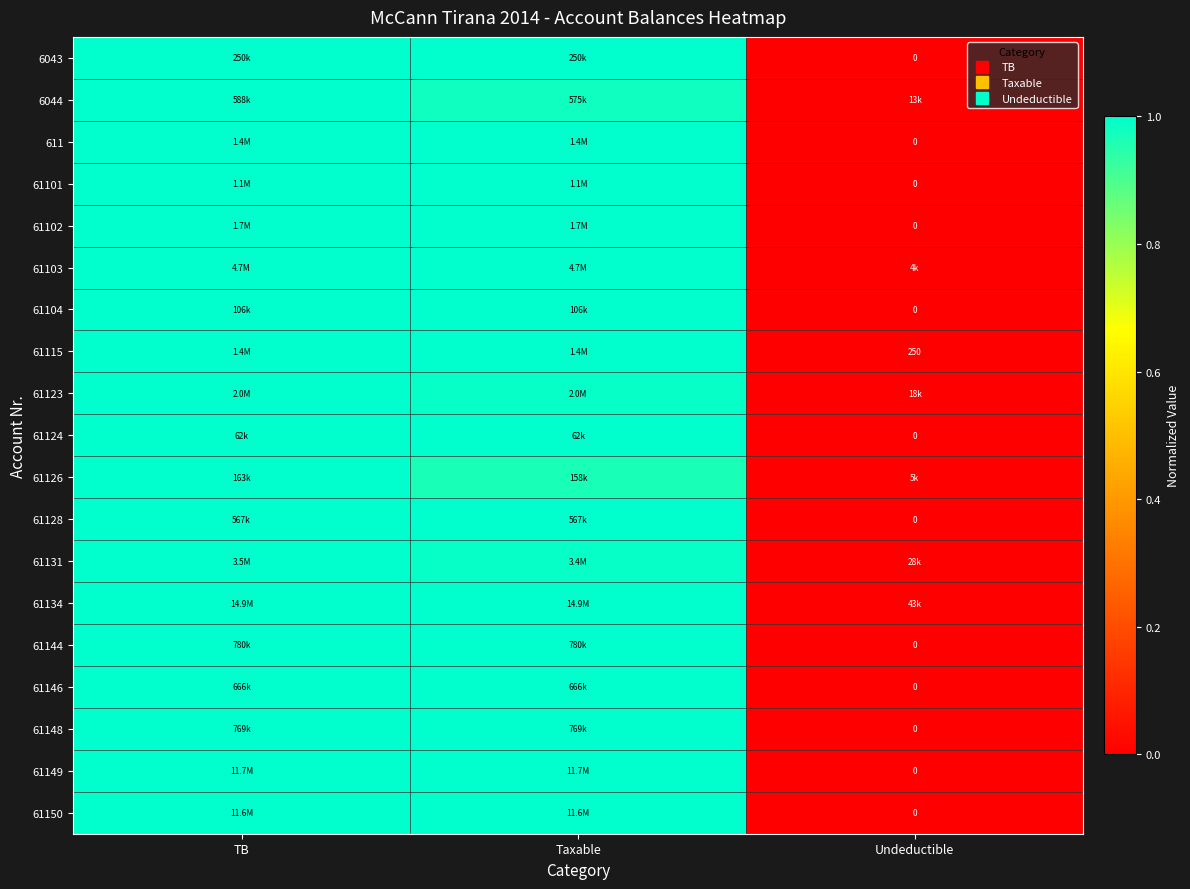

Which has a higher value, Undeductible or TB?

TB